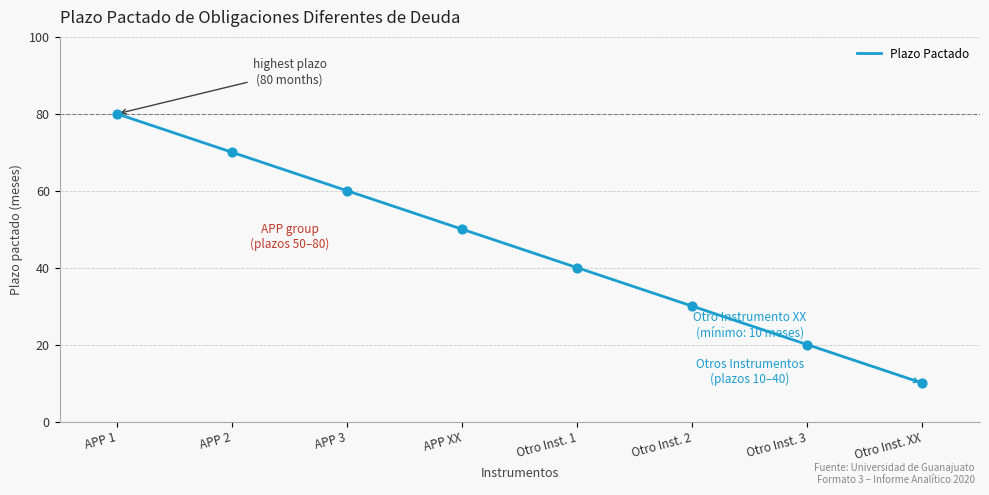

What is the change in value from APP 2 to Otro Inst. 2?

-40